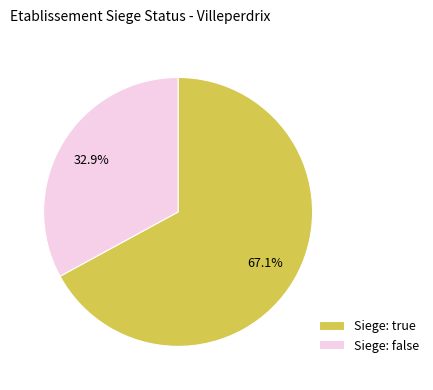

Does any single category account for the majority?

Yes